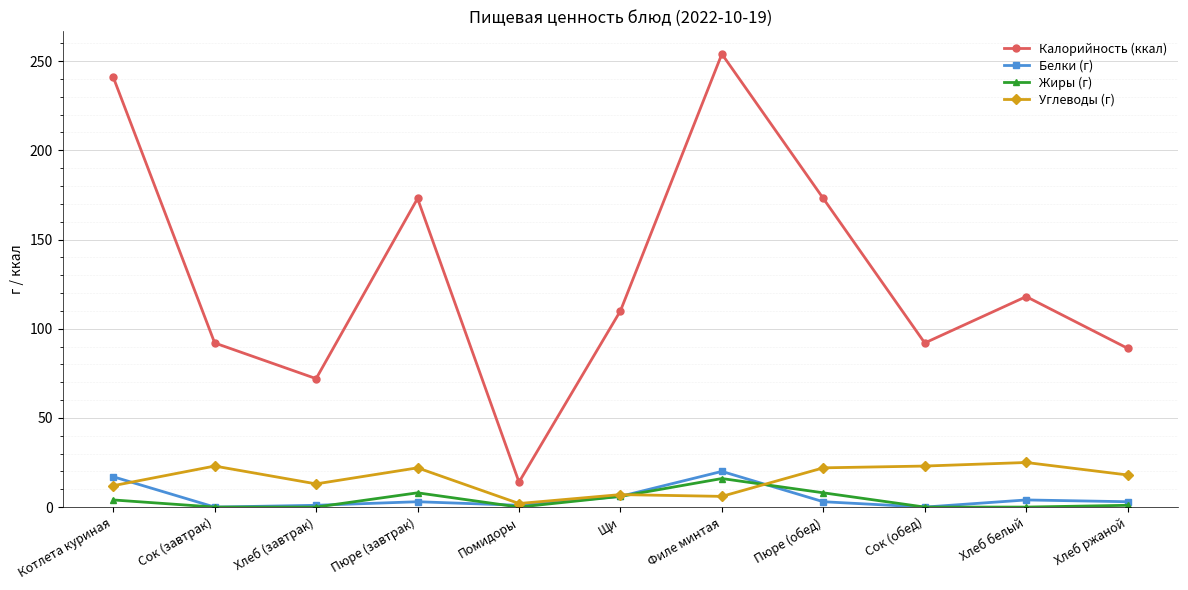

Which series has the largest range (max minus min)?

Калорийность (ккал)